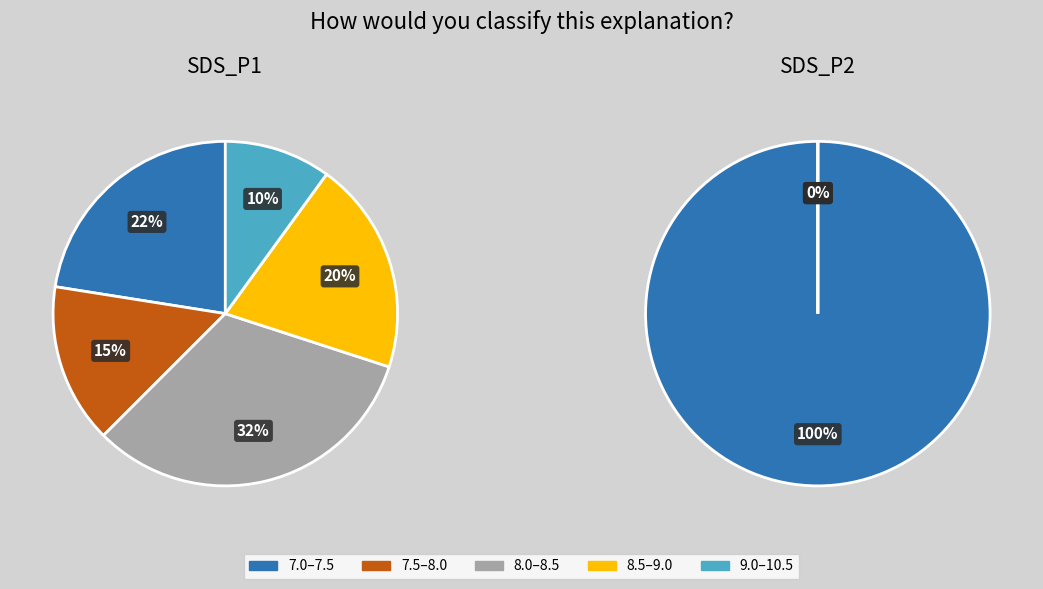

Is 33 the majority of the pie?

No